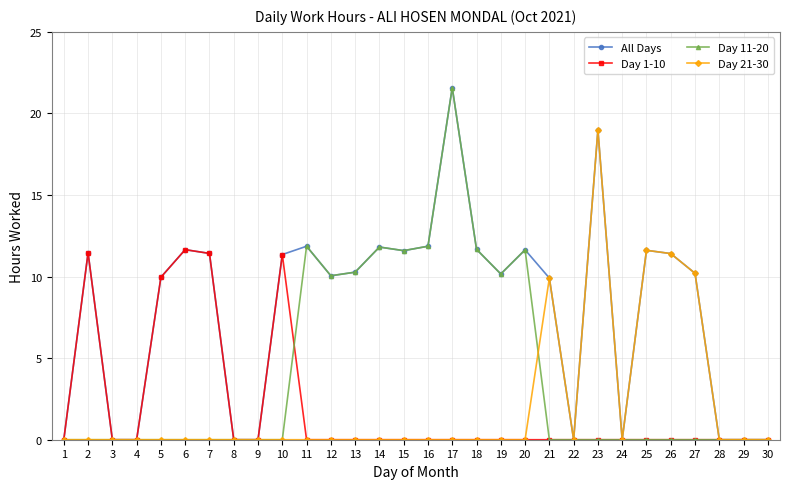

What is the sum of all Day 21-30 values?

62.1